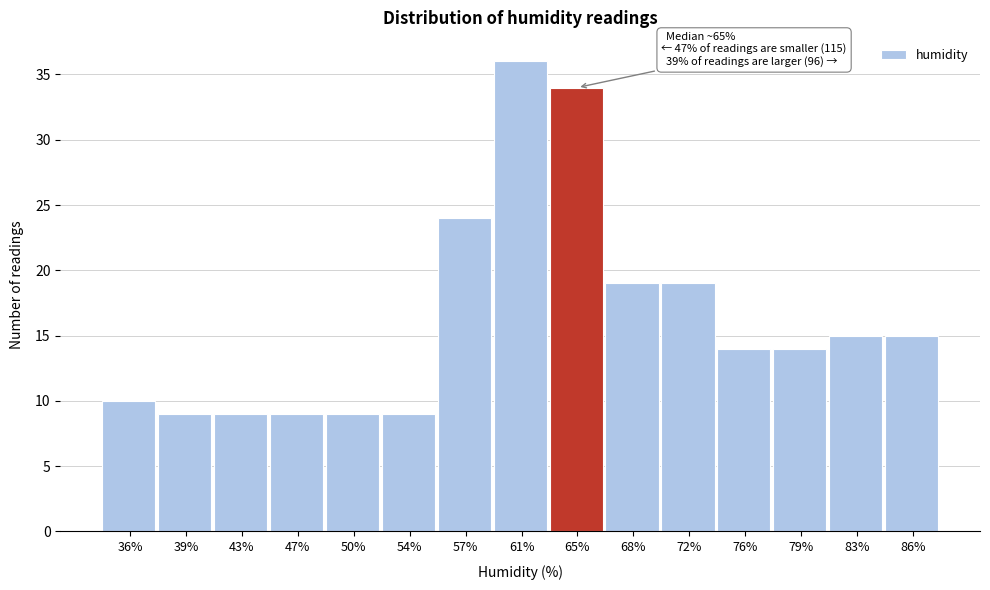

Reading left to right, list all the values displayed in this chart.

36%=10	39%=9	43%=9	47%=9	50%=9	54%=9	57%=24	61%=36	65%=34	68%=19	72%=19	76%=14	79%=14	83%=15	86%=15